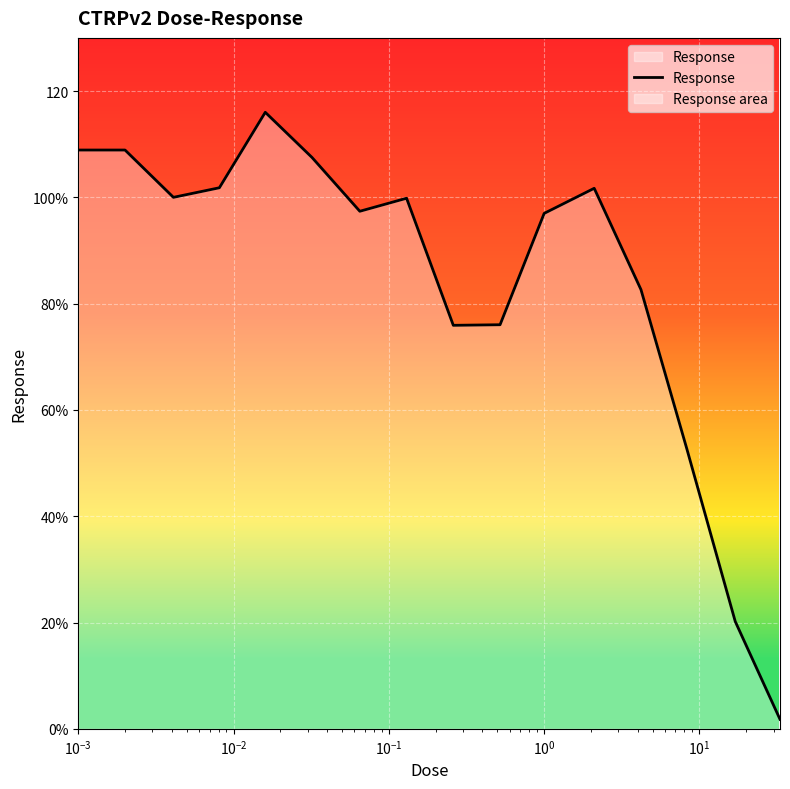

How many points are lower than both their immediate neighbors (excluding endpoints)?

3